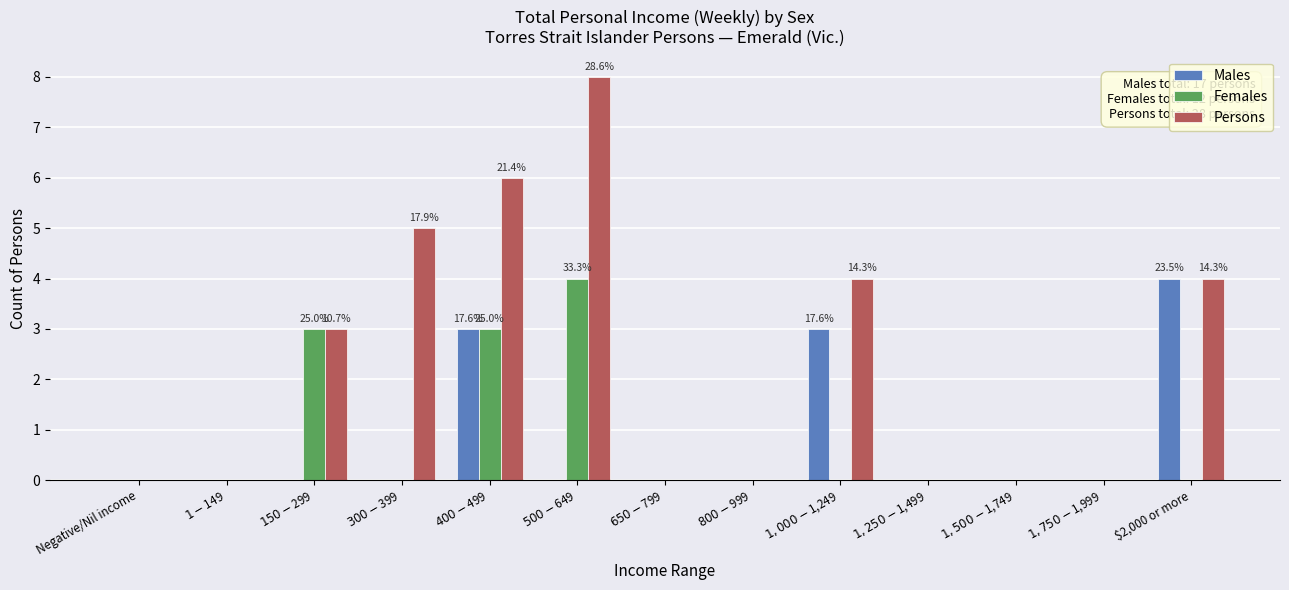

At which label does Males reach its peak?

$2,000 or more